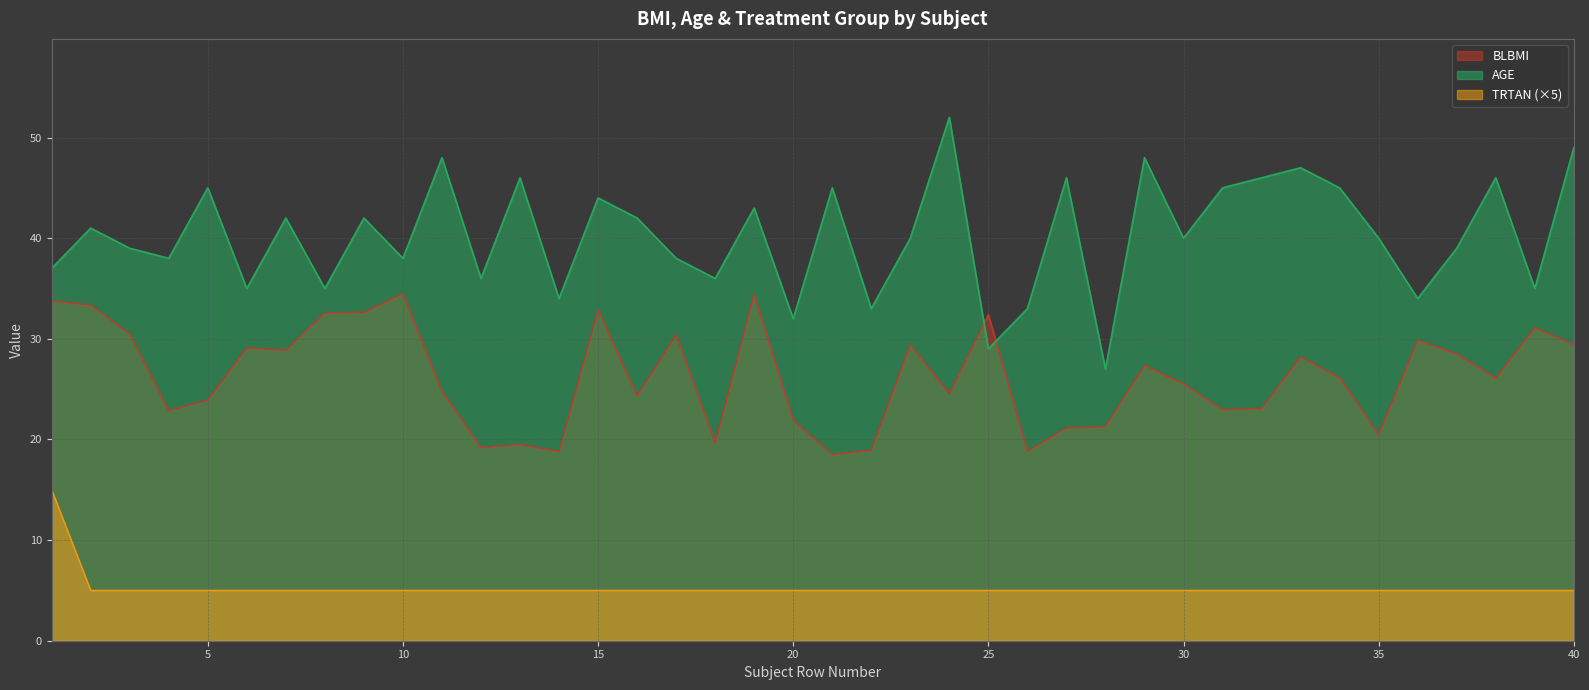

At which category does AGE reach its first local valley?

4